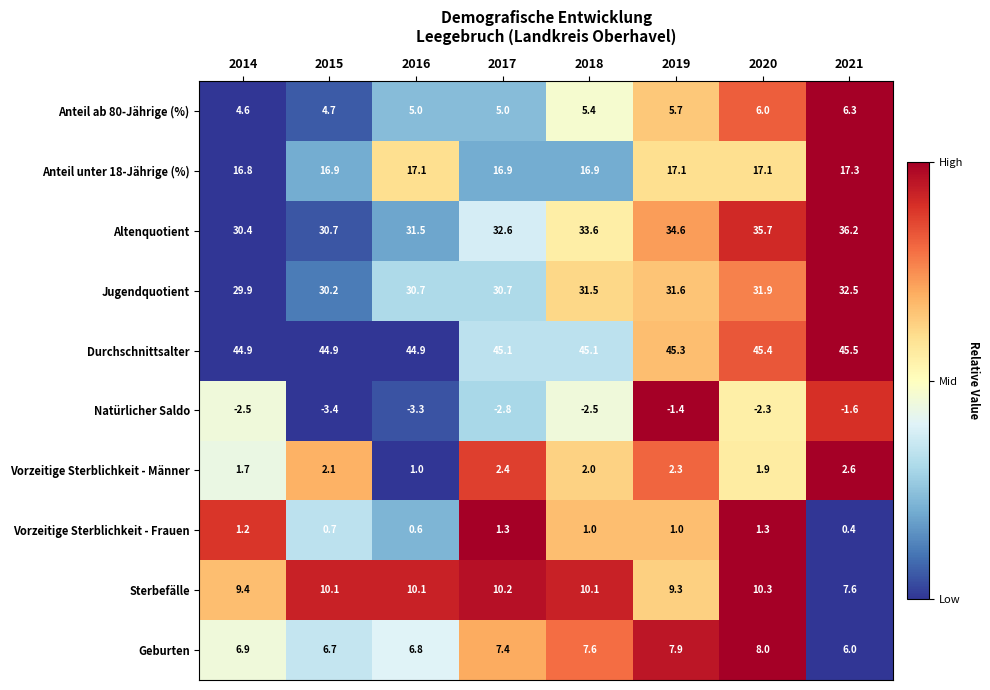

Rank the series by their maximum value, from highest to lowest.

Durchschnittsalter, Altenquotient, Jugendquotient, Anteil unter 18-Jährige (%), Sterbefälle, Geburten, Anteil ab 80-Jährige (%), Vorzeitige Sterblichkeit - Männer, Vorzeitige Sterblichkeit - Frauen, Natürlicher Saldo